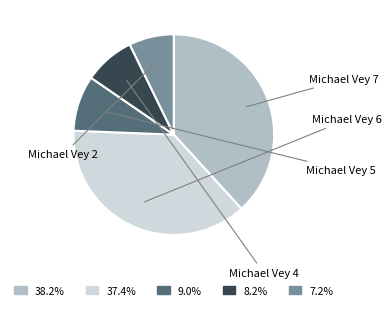

Is there a majority slice in this chart?

No